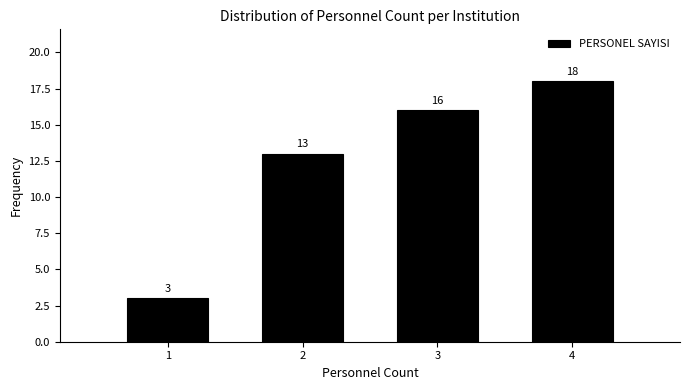

How tall is the bar that spans 1.5 to 2.5 on the x-axis?

13